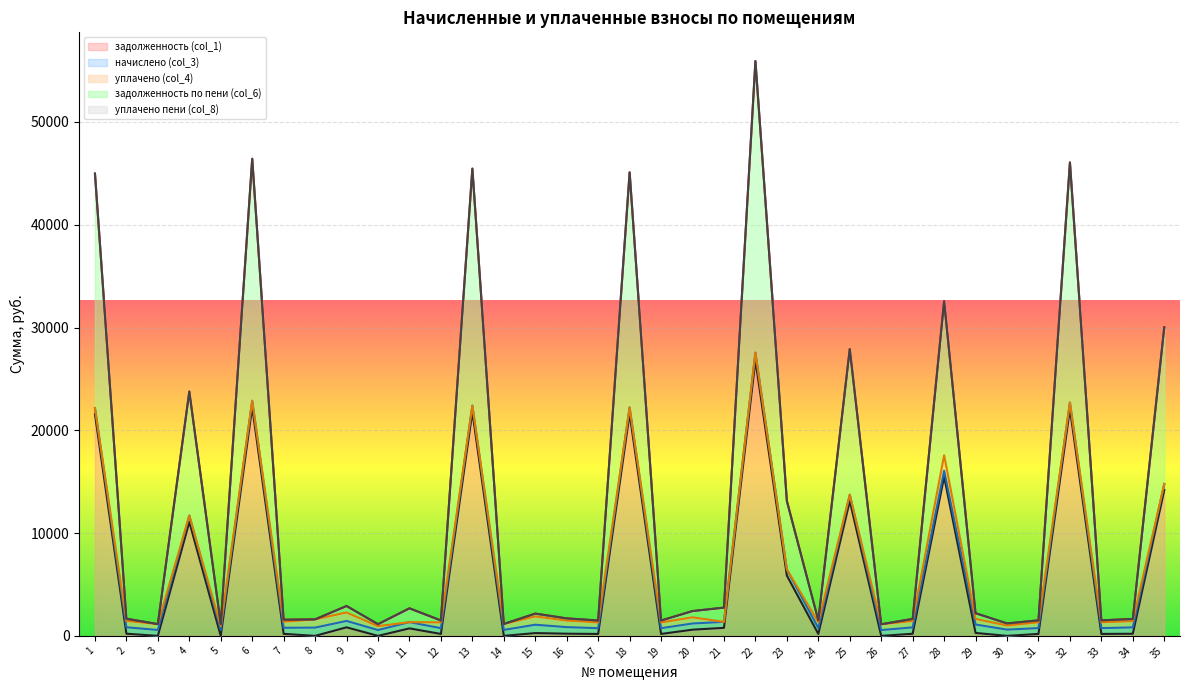

At how many categories does at least one series exceed 5665?

11